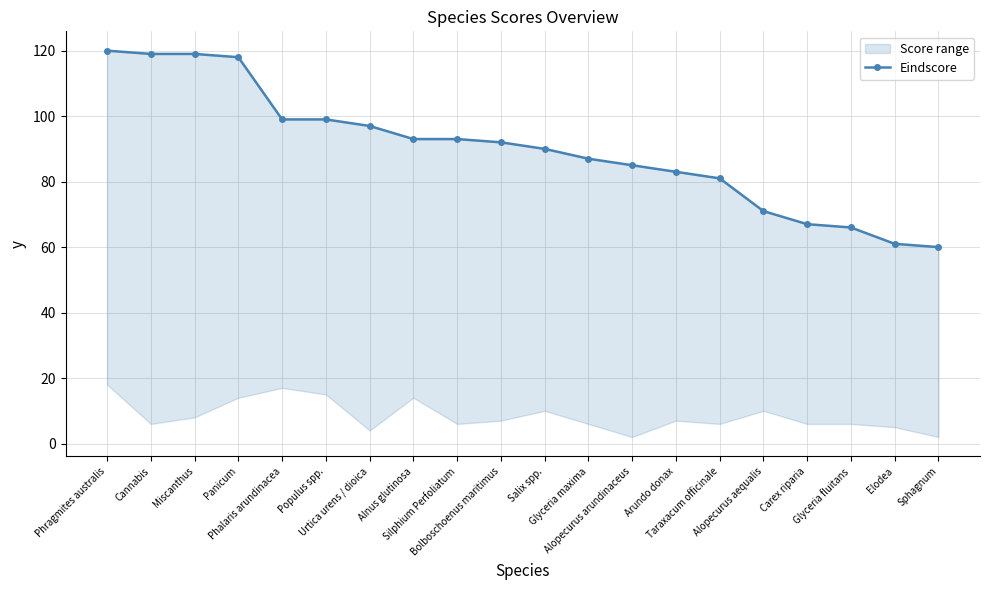

List the labels in order of value, largest first.

Phragmites australis, Cannabis, Miscanthus, Panicum, Phalaris arundinacea, Populus spp., Urtica urens / dioica, Alnus glutinosa, Silphium Perfoliatum, Bolboschoenus maritimus, Salix spp., Glyceria maxima, Alopecurus arundinaceus, Arundo donax, Taraxacum officinale, Alopecurus aequalis, Carex riparia, Glyceria fluitans, Elodea, Sphagnum